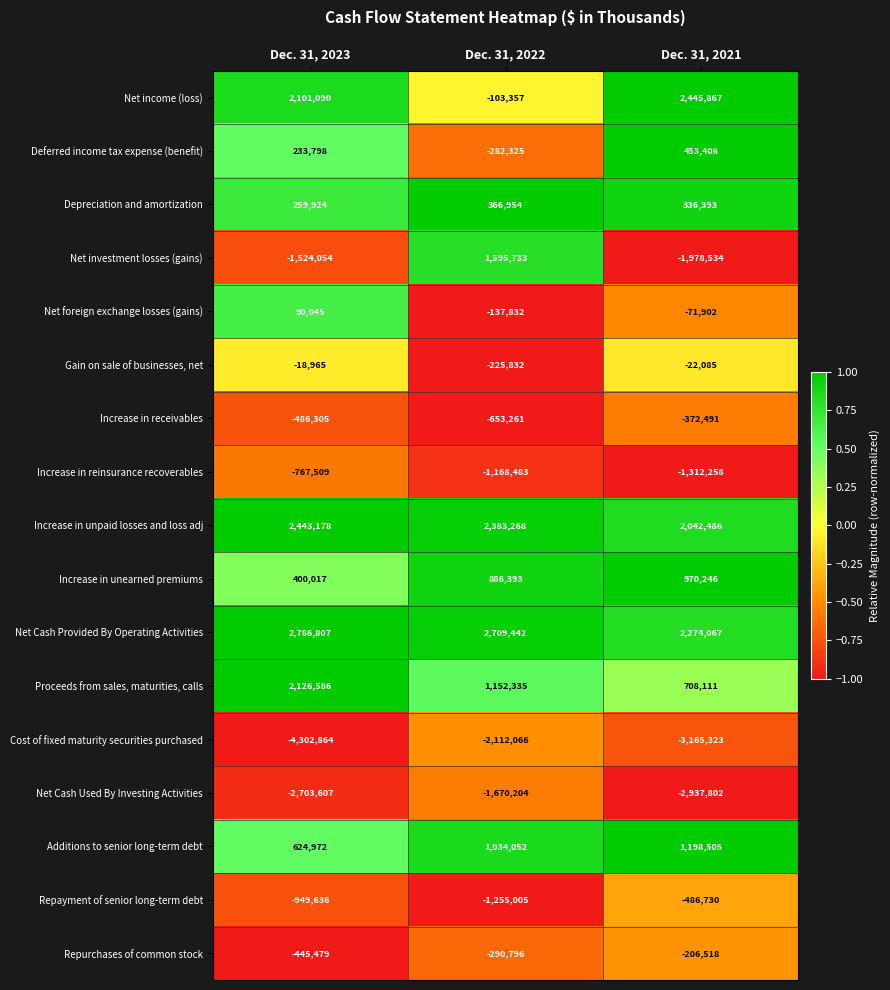

The Net Cash Provided By Operating Activities series shows 2274067 at Dec. 31, 2021. True or false?

True